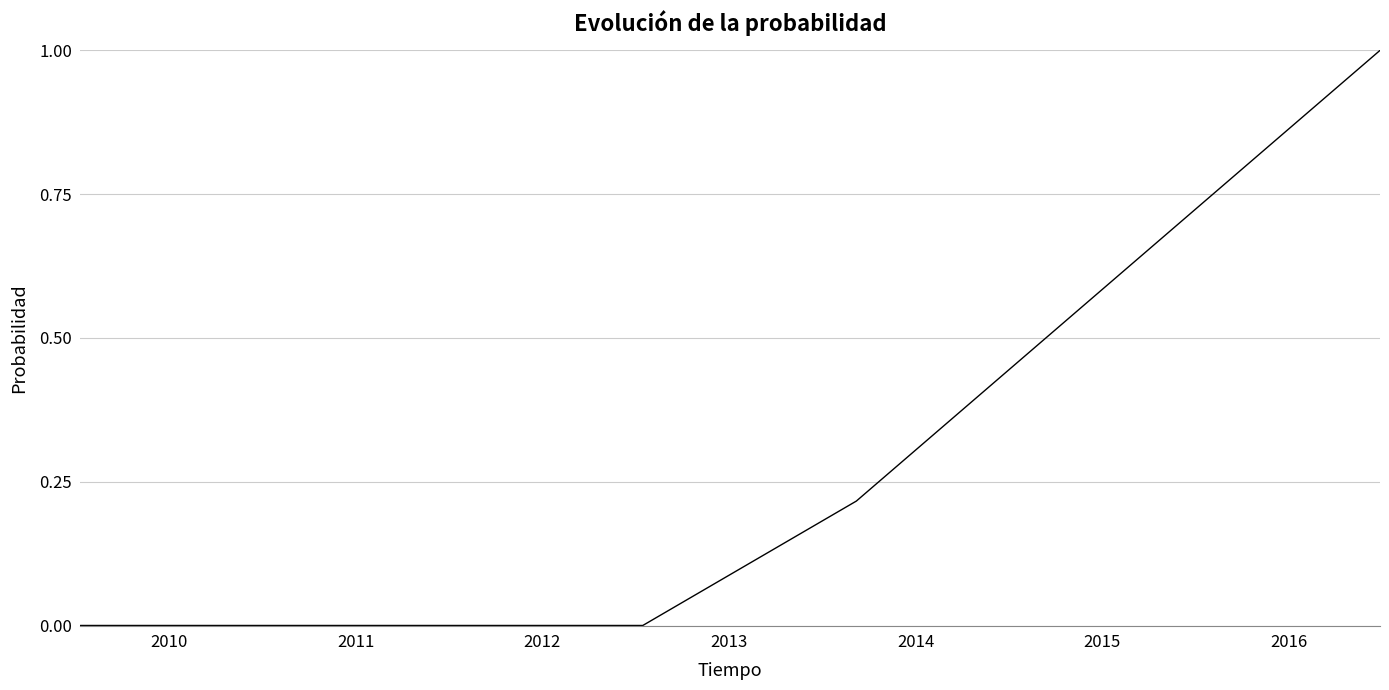

True or false: the data shows 0.0 at 2011.

True